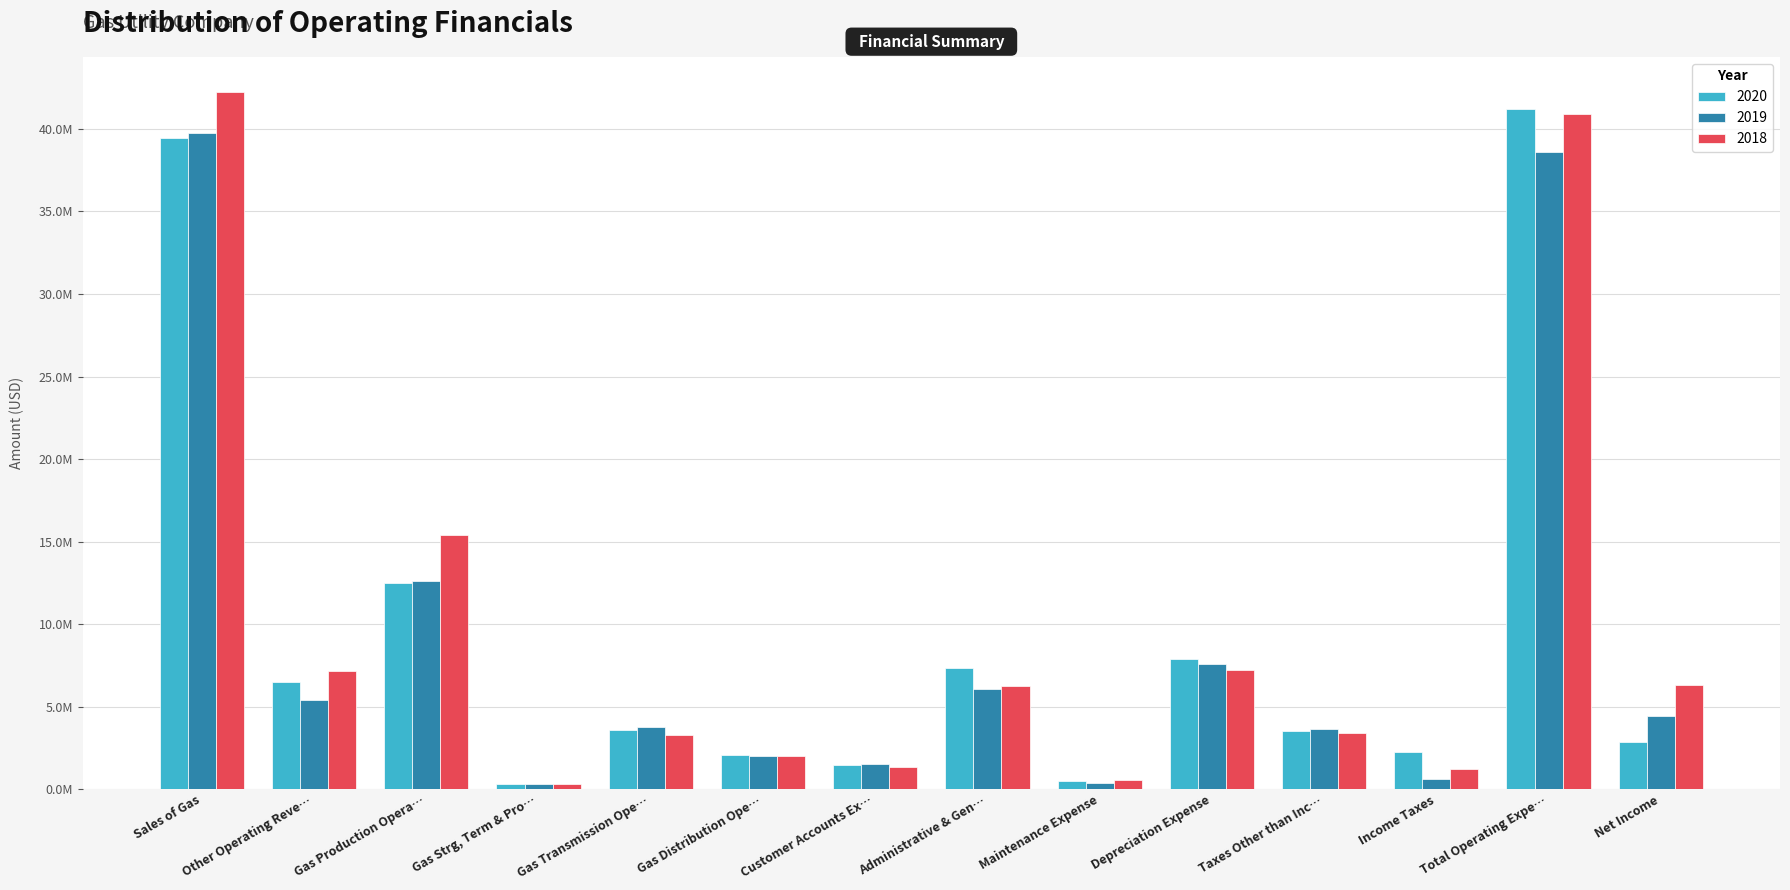

What is the minimum value shown in the chart?

305498.6